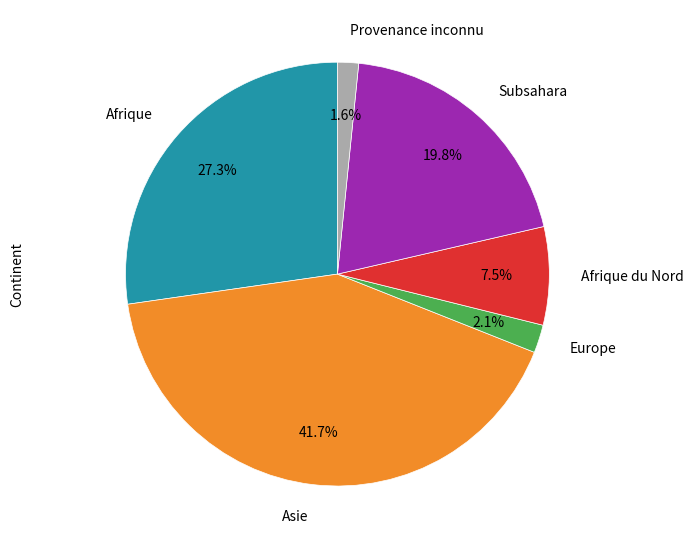

Between Subsahara and Asie, which is larger?

Asie